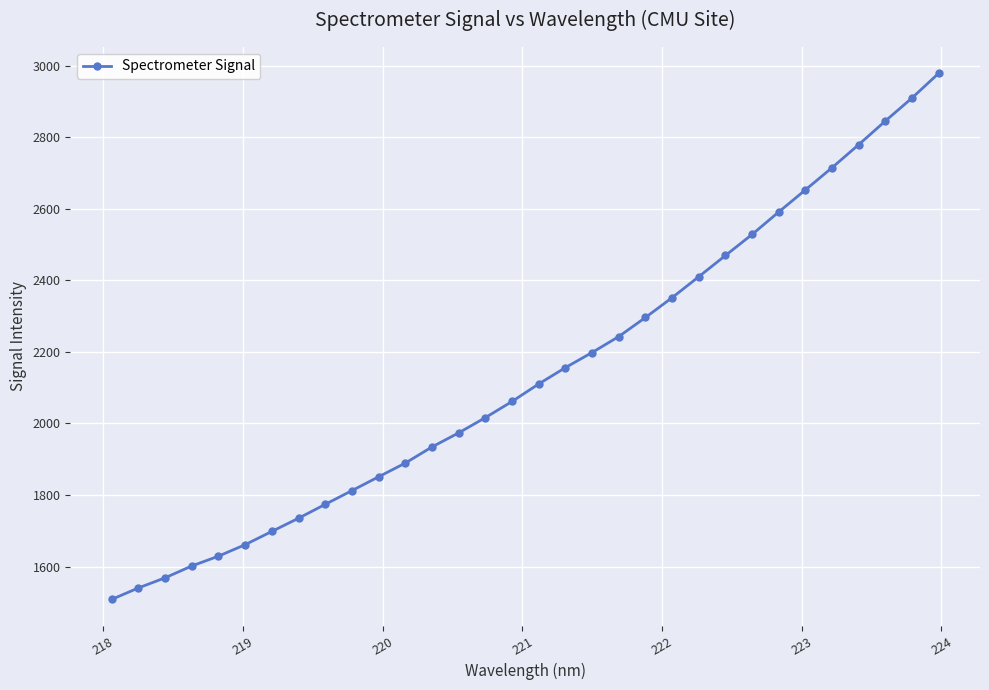

What is the value of the 12th point from the left?

1889.3